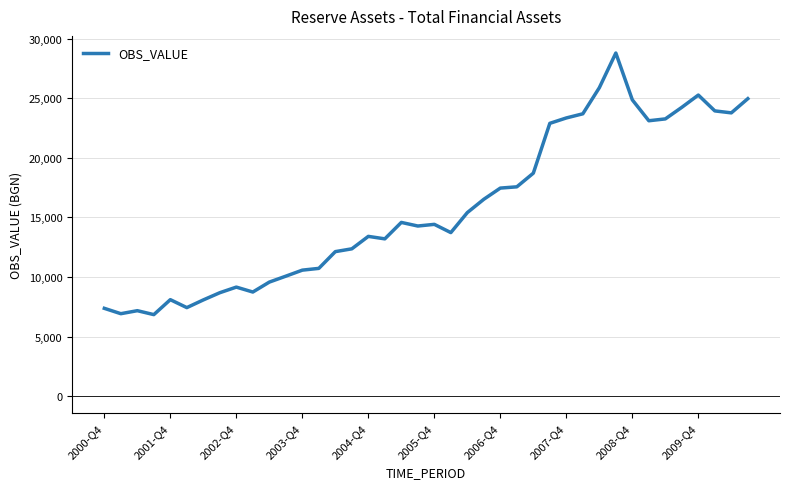

What is the maximum value shown in the chart?

28793.8